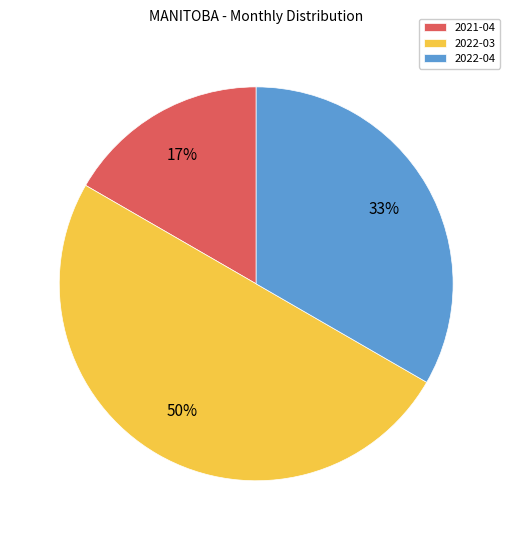

True or false: 2022-03 accounts for 50% of the total.

True